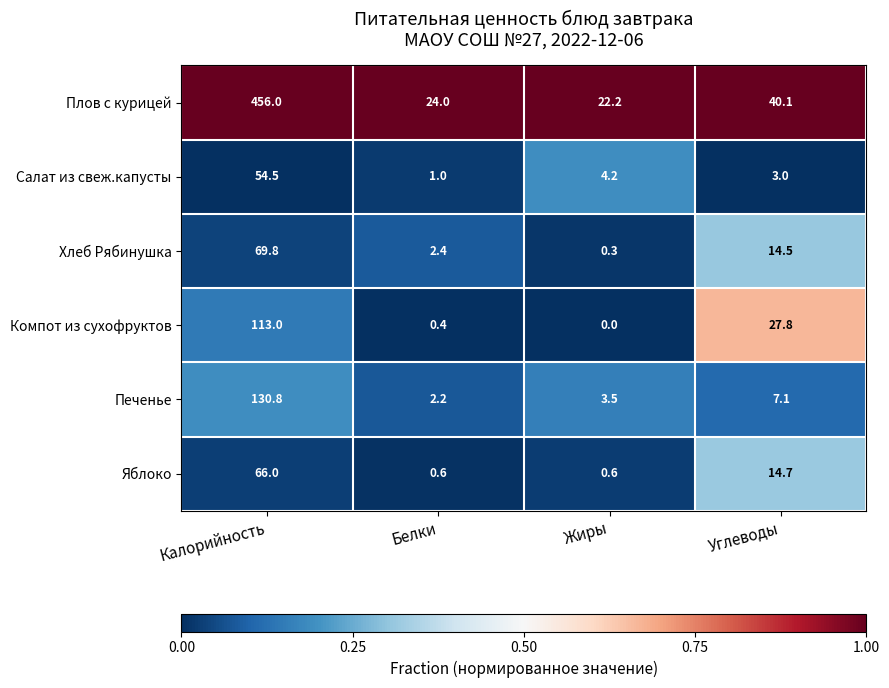

The value of Салат из свеж.капусты at Жиры is 4.2. True or false?

True